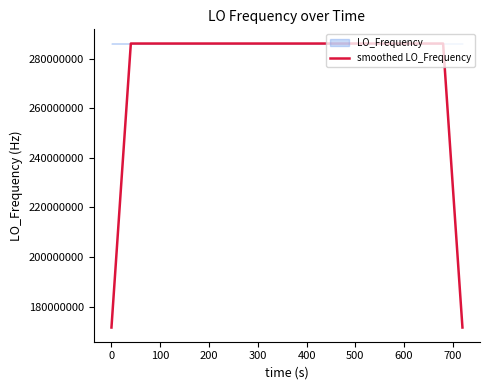

What is the highest value of the smoothed LO_Frequency series?

286047000.6